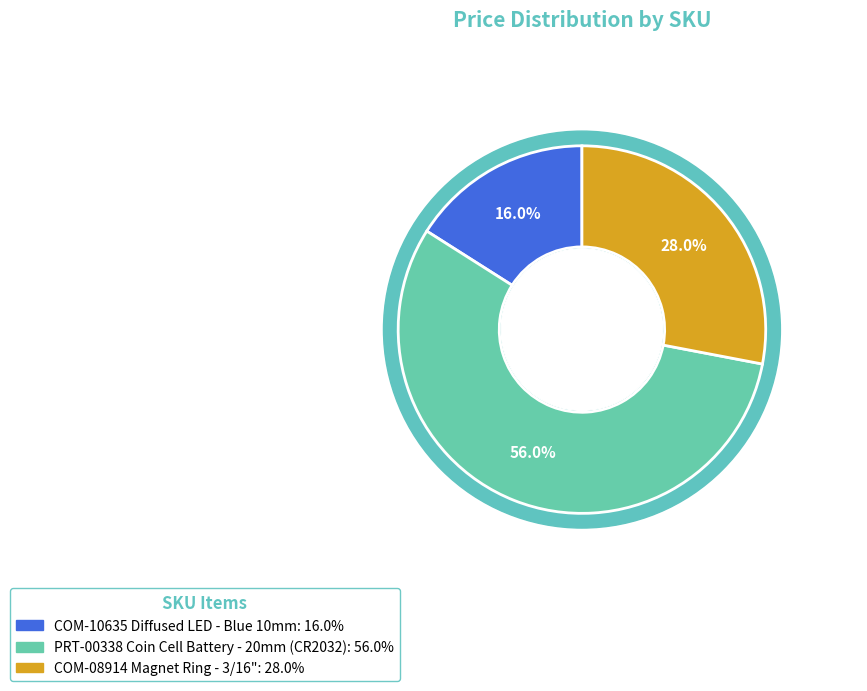

Rank the categories by value from highest to lowest.

PRT-00338
Coin Cell Battery - 20mm (CR2032), COM-08914
Magnet Ring - 3/16", COM-10635
Diffused LED - Blue 10mm